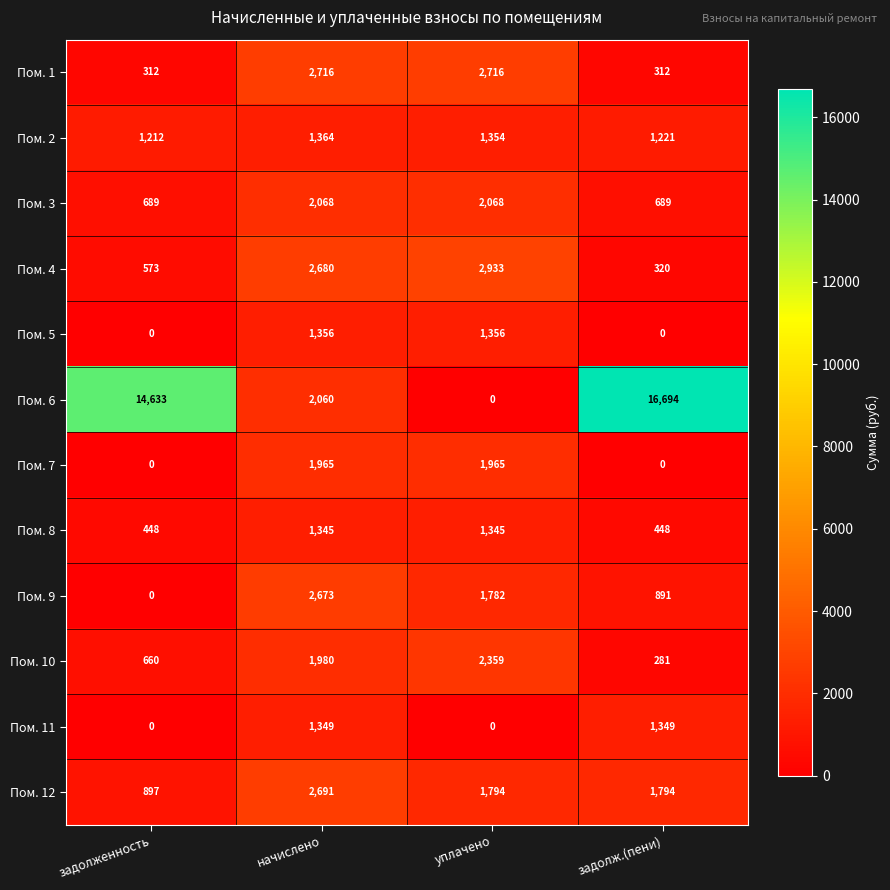

The Пом. 2 series shows 1354 at уплачено. True or false?

True